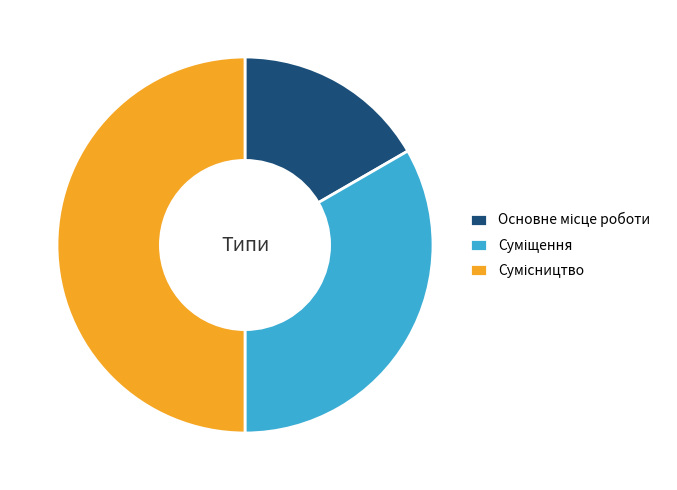

To the nearest percent, what is the combined percentage of Сумісництво and Суміщення?

83%